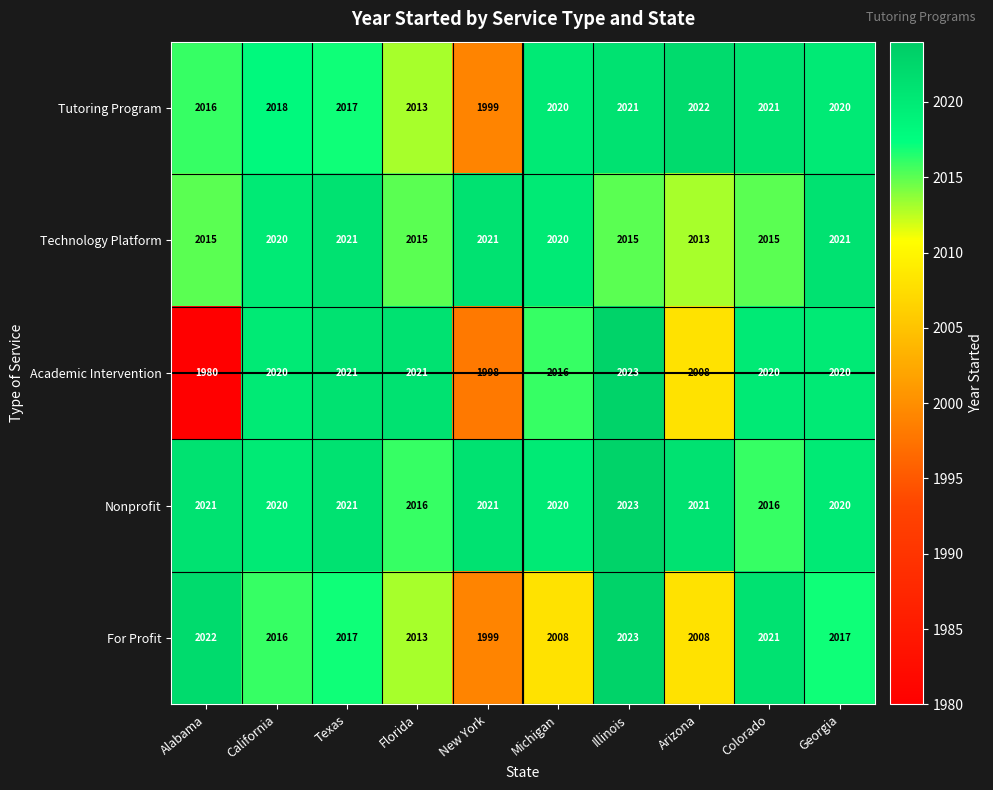

Where is Academic Intervention nearest to the value 2001?

New York